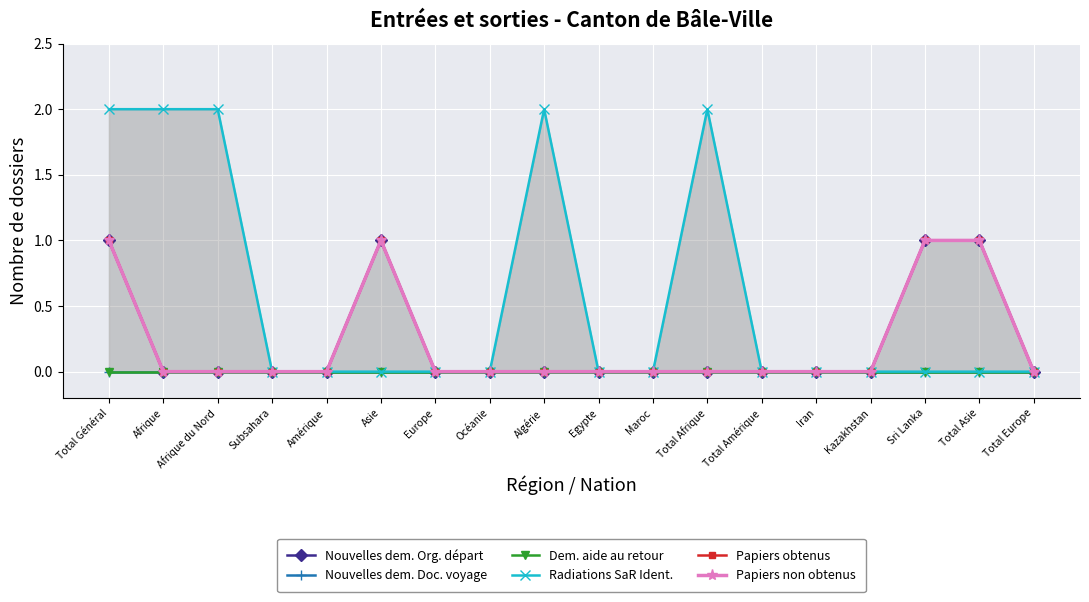

Reading right to left, transcribe all the data shown in this chart.

Nouvelles dem. Org. départ: 0	1	1	0	0	0	0	0	0	0	0	0	1	0	0	0	0	1
Nouvelles dem. Doc. voyage: 0	0	0	0	0	0	0	0	0	0	0	0	0	0	0	0	0	0
Dem. aide au retour: 0	0	0	0	0	0	0	0	0	0	0	0	0	0	0	0	0	0
Radiations SaR Ident.: 0	0	0	0	0	0	2	0	0	2	0	0	0	0	0	2	2	2
Papiers obtenus: 0	1	1	0	0	0	0	0	0	0	0	0	1	0	0	0	0	1
Papiers non obtenus: 0	1	1	0	0	0	0	0	0	0	0	0	1	0	0	0	0	1